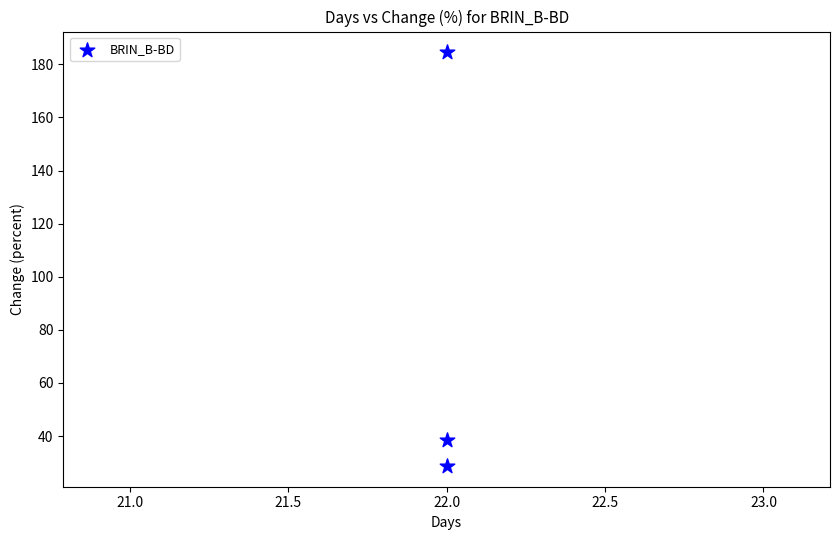

What Y value in the scatter plot is closest to 106?

38.3